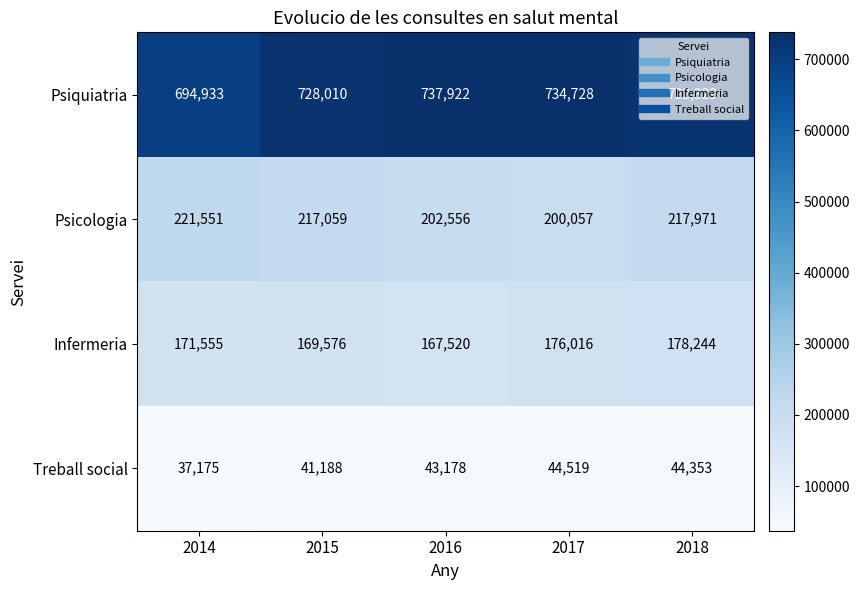

Read the Psiquiatria value at 2016, to the nearest 10.

737920